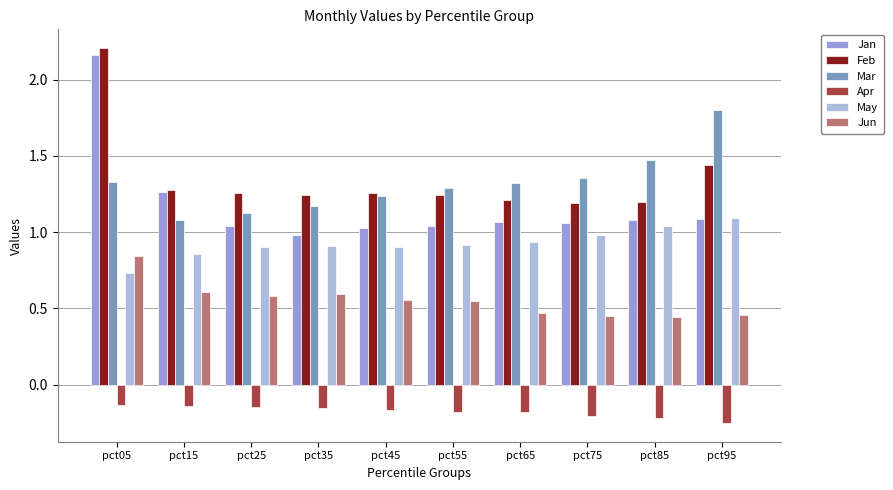

Is the value of May at pct75 greater than the value of Mar at pct35?

No